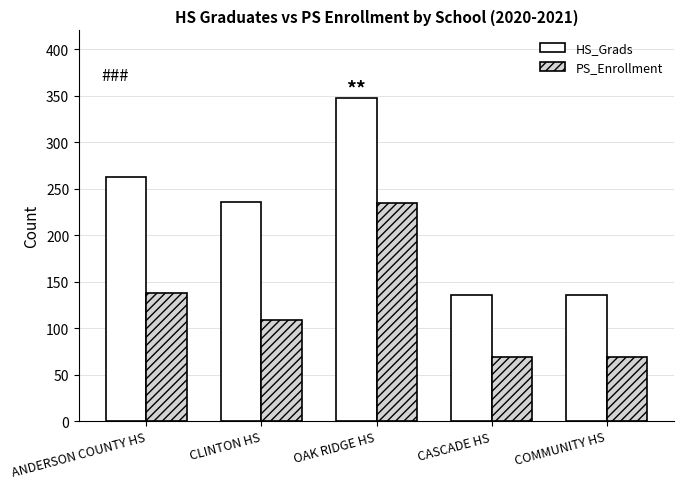

Which series has the largest total across all categories?

HS_Grads